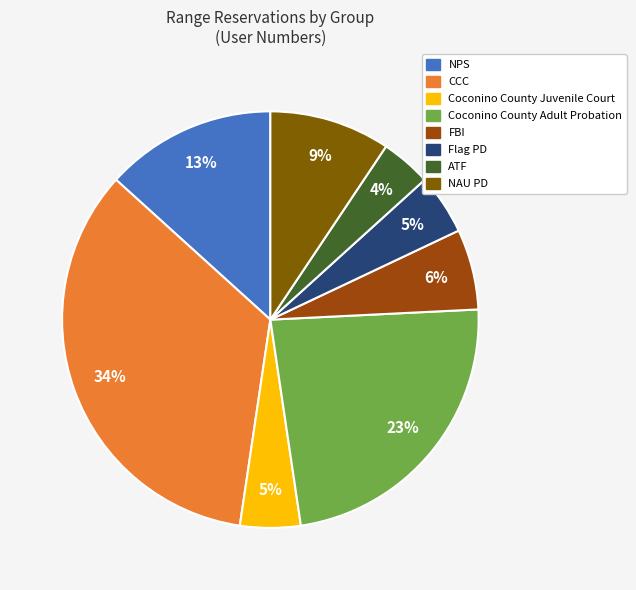

To the nearest percent, what portion does Coconino County Juvenile Court represent?

5%